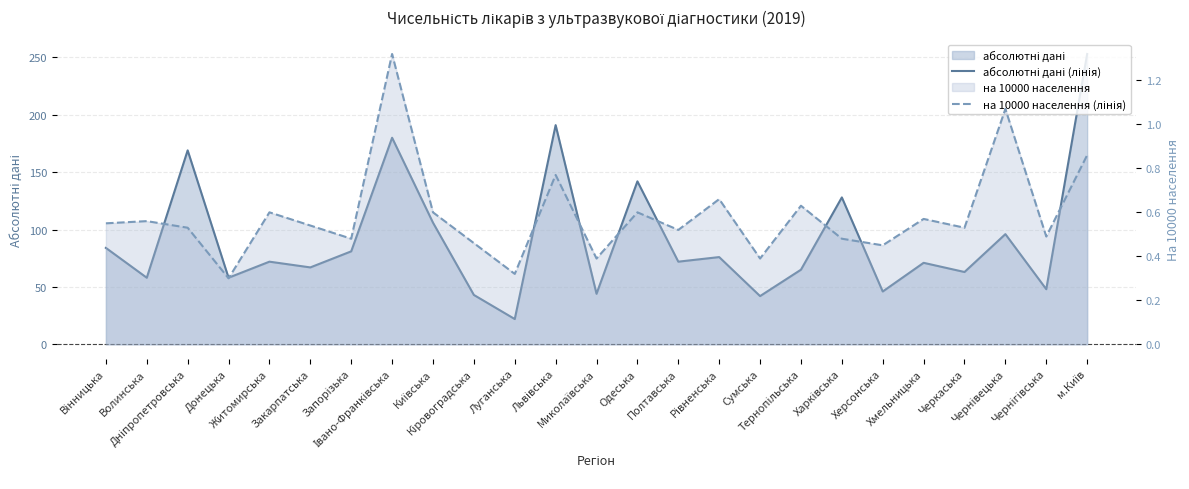

What is the difference between the highest and lowest values at Київська?

105.4